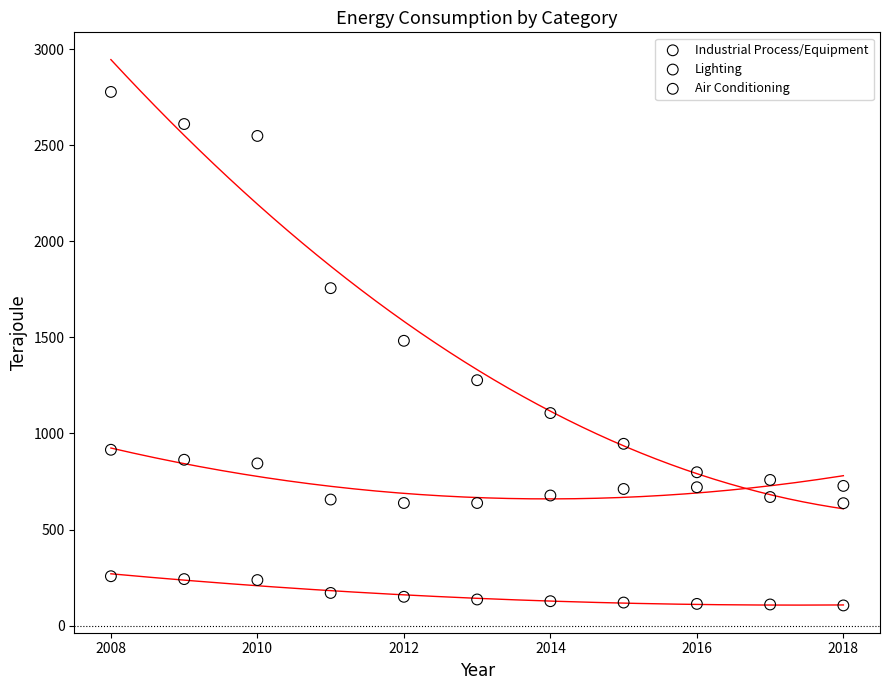

What is the X range (max minus min) for the scatter plot?

10